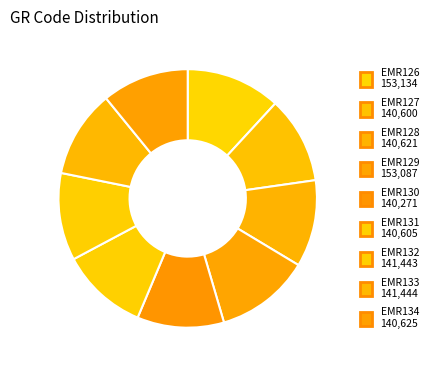

Which category has the smallest portion of the pie?

EMR130